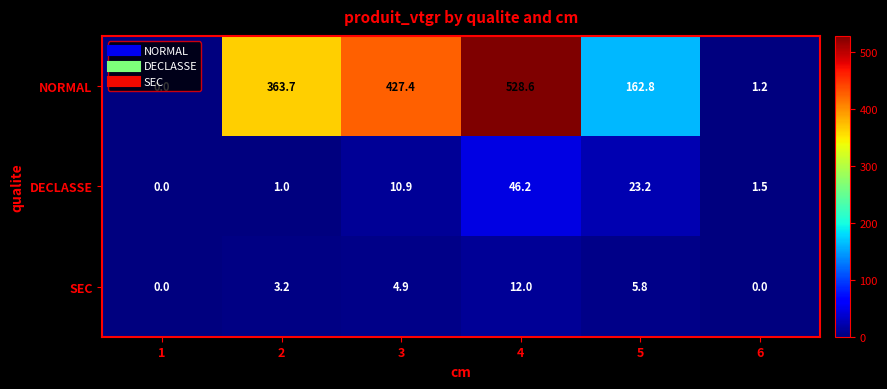

What is the greatest value displayed?

528.6